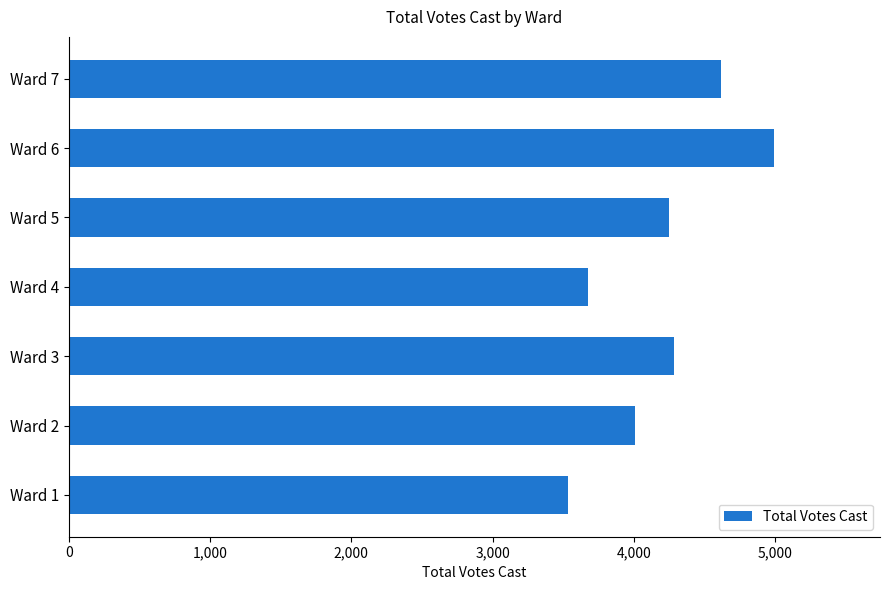

What is the difference between the maximum and minimum values?

1460